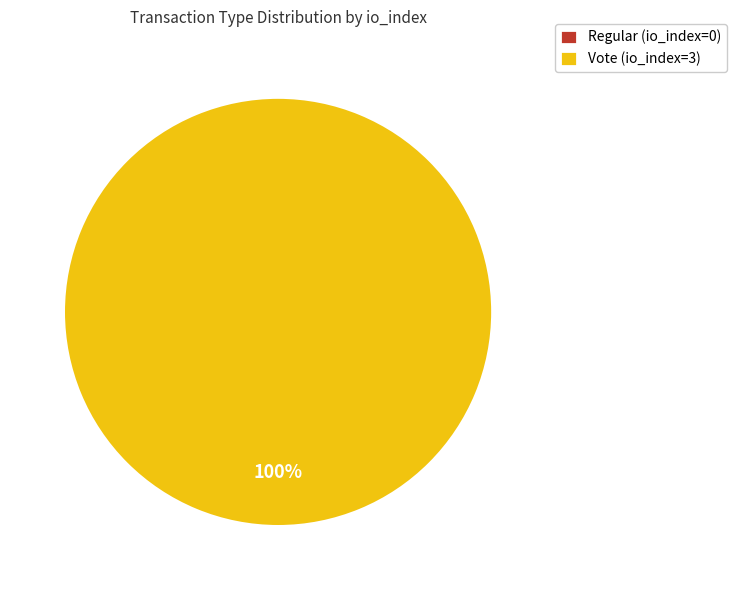

Which category accounts for the majority?

Vote